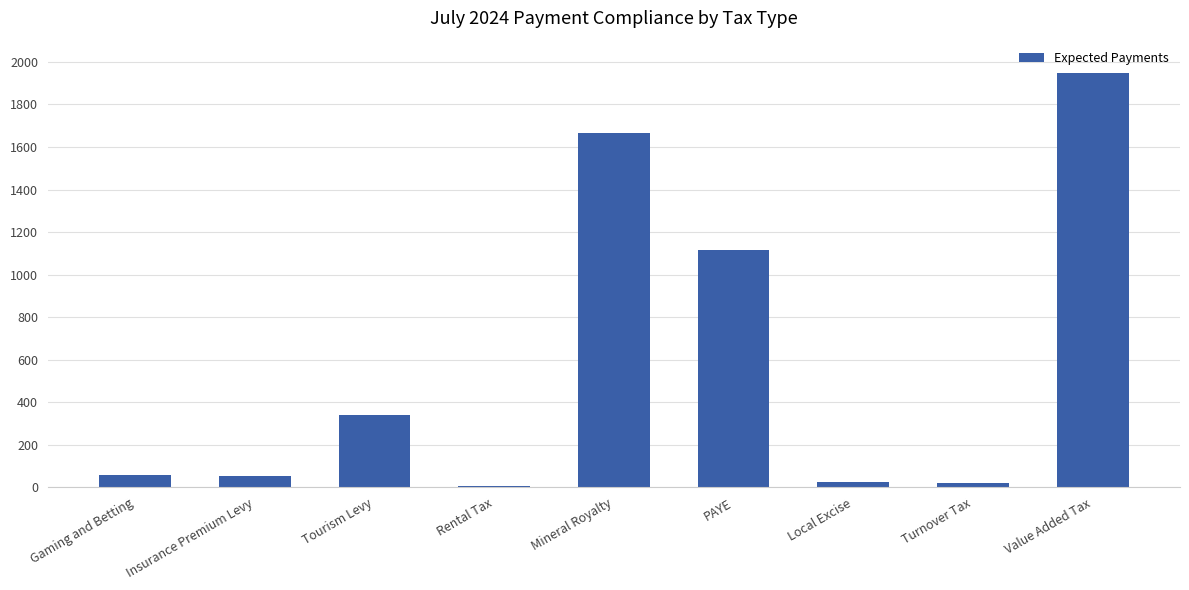

What is the maximum value shown in the chart?

1949.0